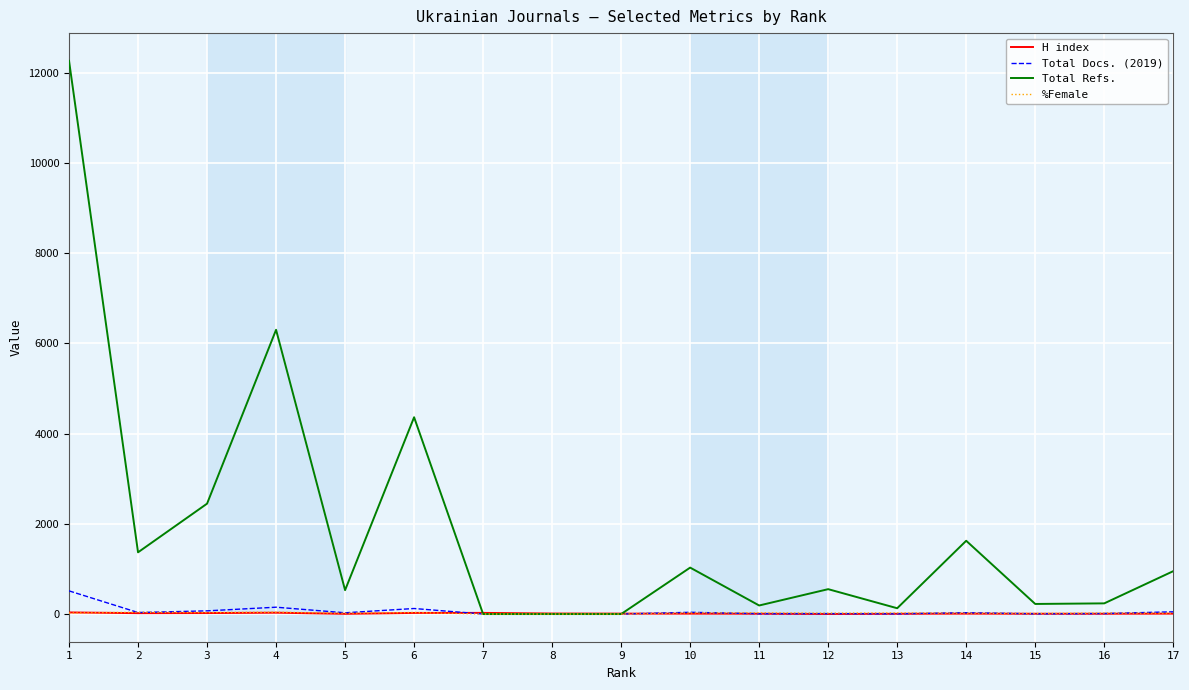

What is the highest value of the Total Docs. (2019) series?

514